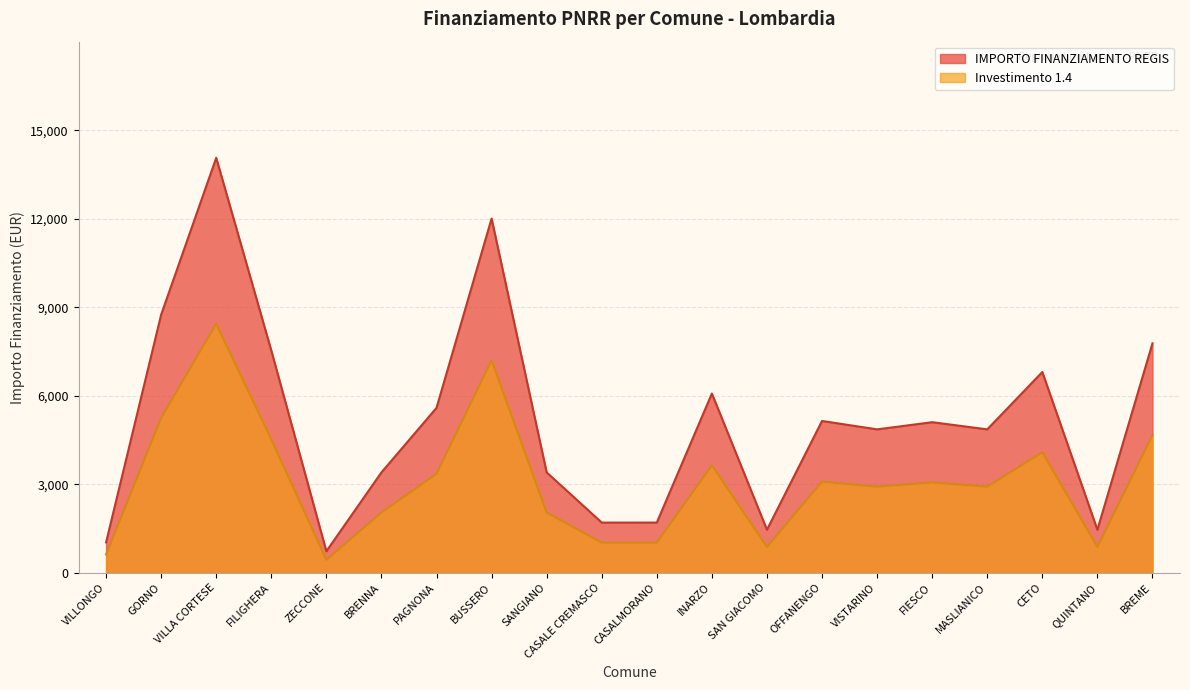

Reading left to right, transcribe all the data shown in this chart.

IMPORTO FINANZIAMENTO REGIS: 1029.0	8748.0	14063.0	7533.0	729.0	3402.0	5589.0	12005.0	3402.0	1701.0	1701.0	6075.0	1458.0	5145.0	4860.0	5103.0	4860.0	6804.0	1458.0	7776.0
Investimento 1.4: 617.4	5248.8	8437.8	4519.8	437.4	2041.2	3353.4	7203.0	2041.2	1020.6	1020.6	3645.0	874.8	3087.0	2916.0	3061.8	2916.0	4082.4	874.8	4665.6